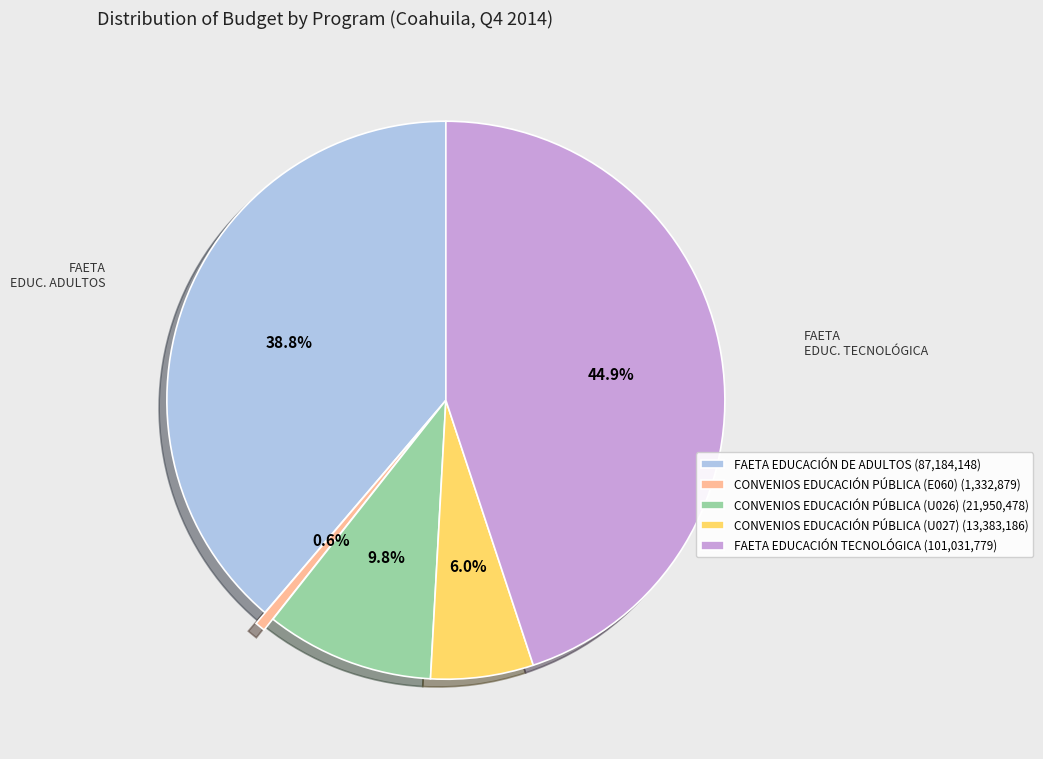

To the nearest percent, what is the difference between the FAETA EDUCACIÓN DE ADULTOS and CONVENIOS EDUCACIÓN PÚBLICA (U027) slice percentages?

33%